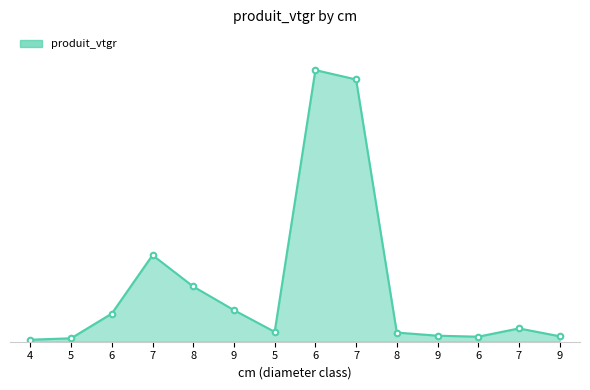

What is the change in value from 5 to 6?

+210.5